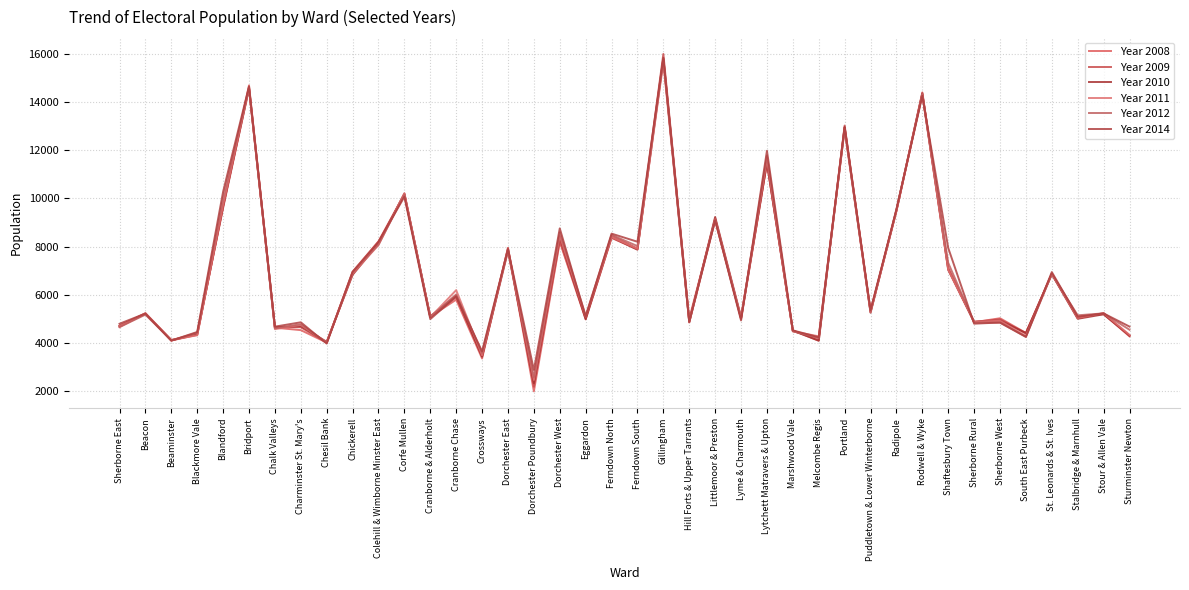

List the series in order of their peak value, lowest first.

Year 2011, Year 2010, Year 2012, Year 2008, Year 2014, Year 2009